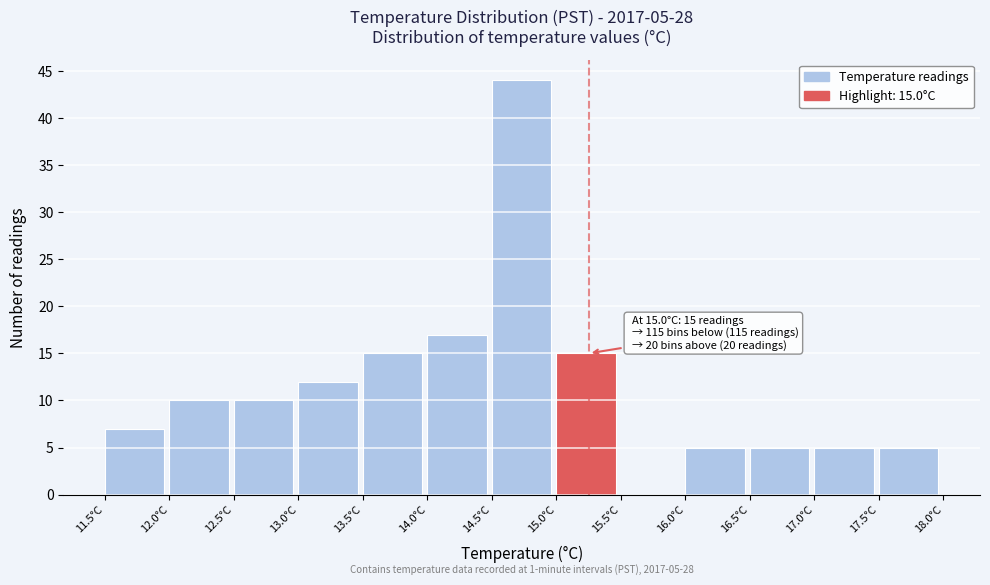

Which range on the x-axis has the tallest bar?

14.5 to 15.0